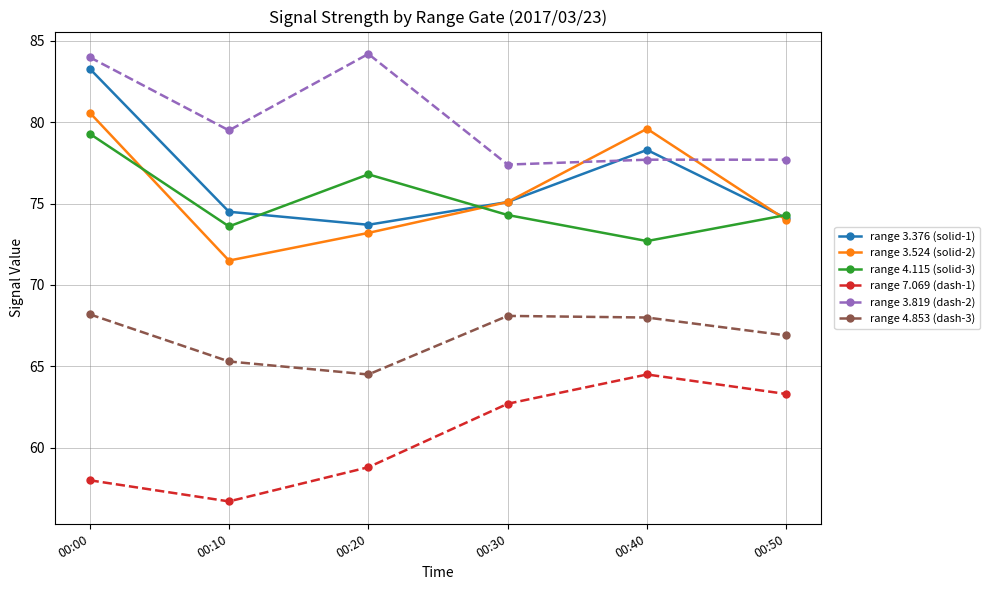

How many interior local valleys does the range 3.376 (solid-1) series have?

1